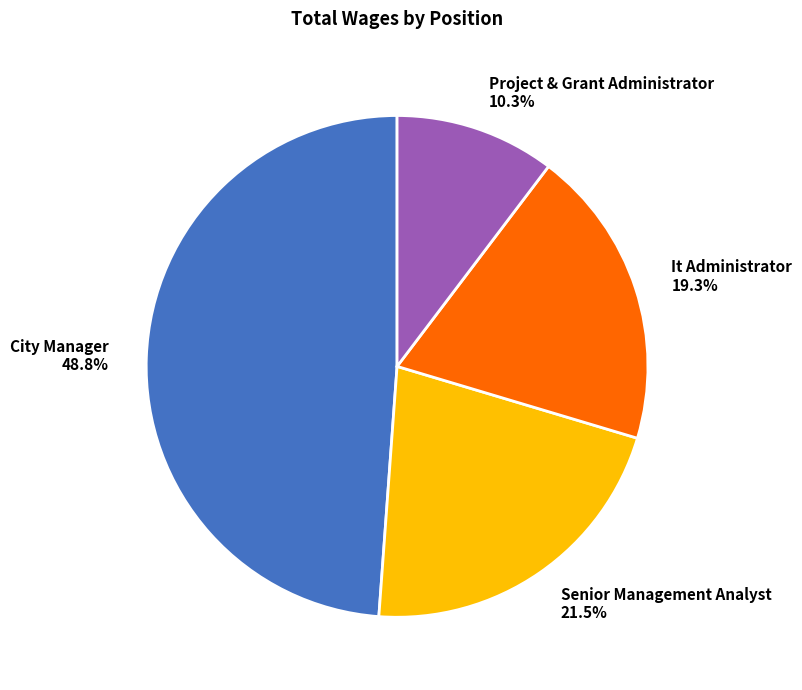

Is it true that City Manager is 44% of the pie?

False